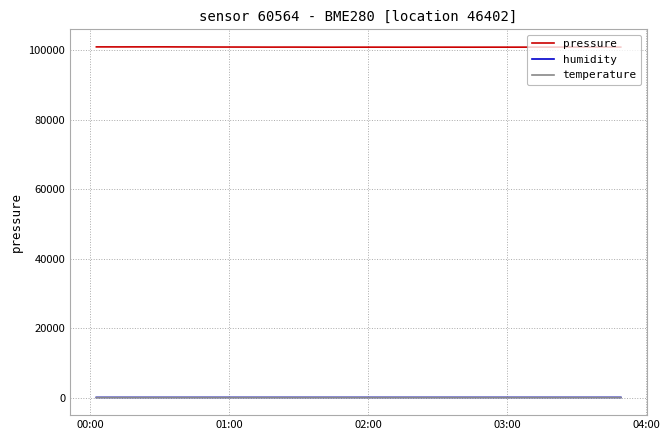

Which series has the widest spread of values?

pressure